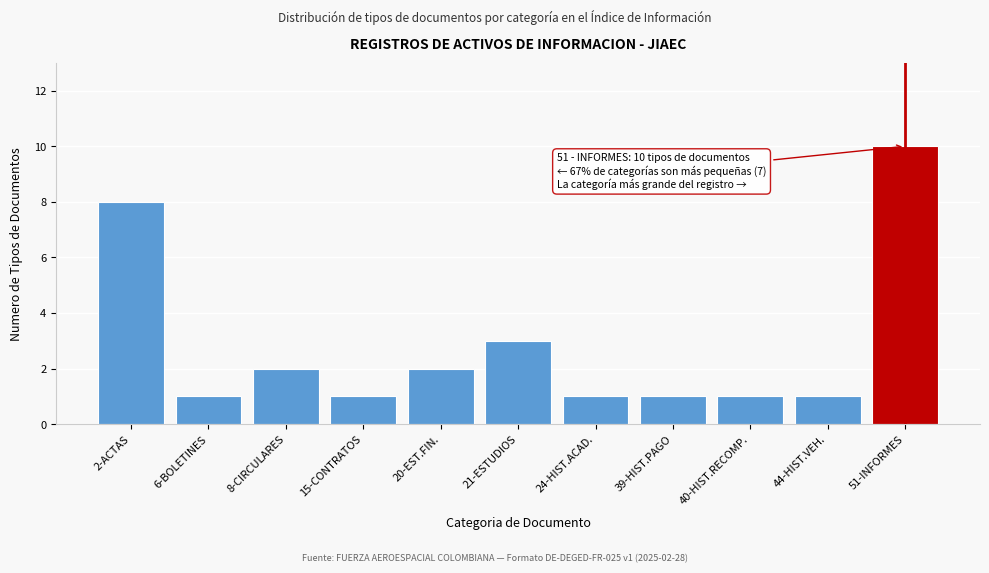

Reading left to right, transcribe all the data shown in this chart.

8	1	2	1	2	3	1	1	1	1	10